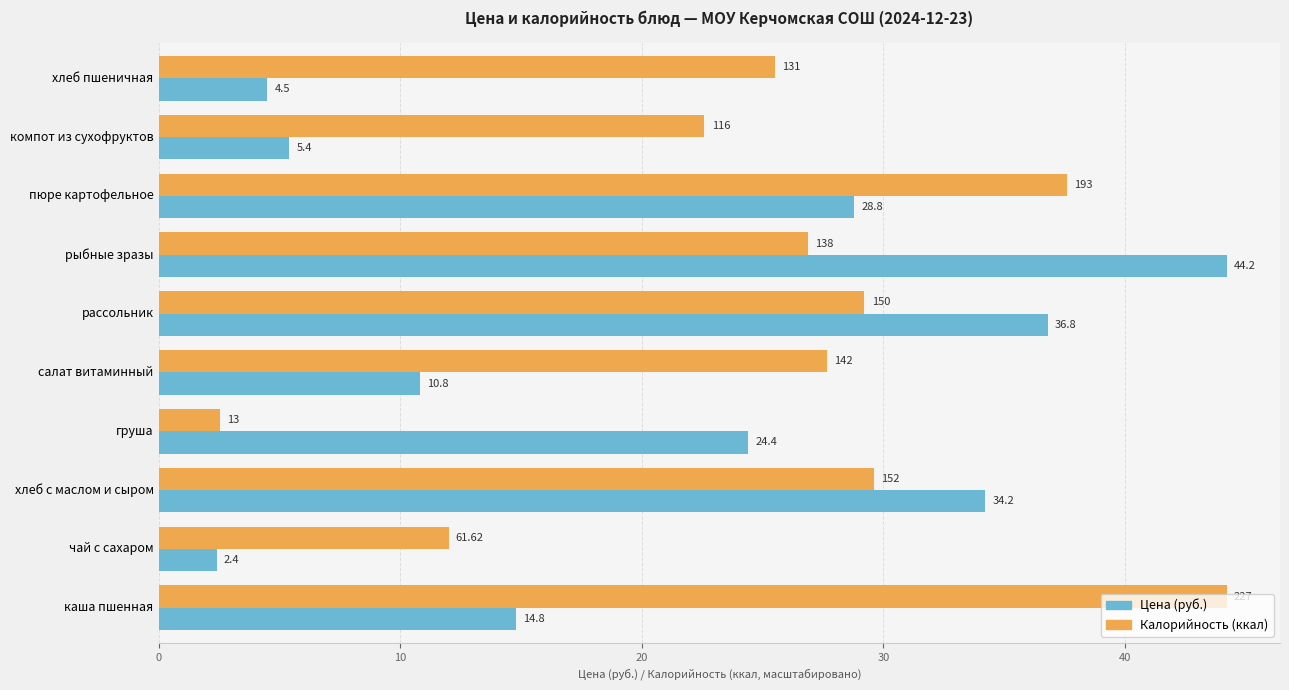

Which series has the largest range (max minus min)?

Цена (руб.)